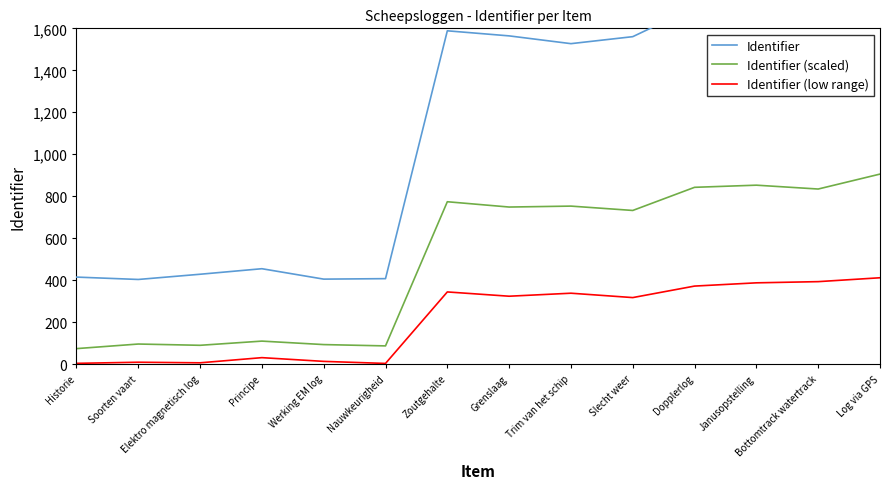

Reading right to left, list all the values displayed in this chart.

Identifier: Log via GPS=1742.6	Bottomtrack watertrack=1722.8	Janusopstelling=1700.5	Dopplerlog=1699.9	Slecht weer=1560.3	Trim van het schip=1527.0	Grenslaag=1564.0	Zoutgehalte=1588.2	Nauwkeurigheid=407.5	Werking EM log=405.2	Principe=454.8	Elektro magnetisch log=428.5	Soorten vaart=403.6	Historie=414.9
Identifier (scaled): Log via GPS=905.6	Bottomtrack watertrack=834.4	Janusopstelling=852.8	Dopplerlog=842.6	Slecht weer=732.4	Trim van het schip=753.1	Grenslaag=748.6	Zoutgehalte=773.9	Nauwkeurigheid=87.1	Werking EM log=93.4	Principe=109.9	Elektro magnetisch log=90.0	Soorten vaart=96.0	Historie=74.1
Identifier (low range): Log via GPS=411.7	Bottomtrack watertrack=393.2	Janusopstelling=387.5	Dopplerlog=372.1	Slecht weer=317.3	Trim van het schip=338.1	Grenslaag=323.8	Zoutgehalte=344.2	Nauwkeurigheid=3.6	Werking EM log=13.4	Principe=31.1	Elektro magnetisch log=6.6	Soorten vaart=9.3	Historie=4.0